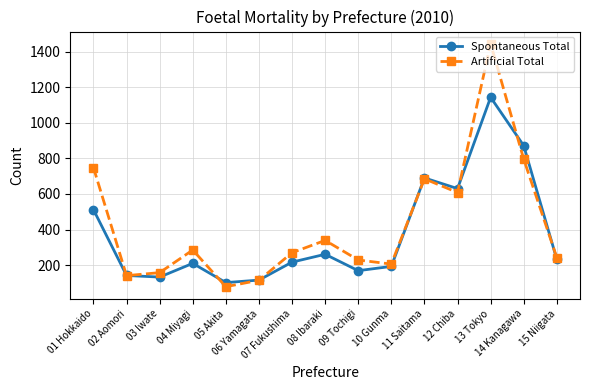

What is the label of the 3rd point from the left?

03 Iwate